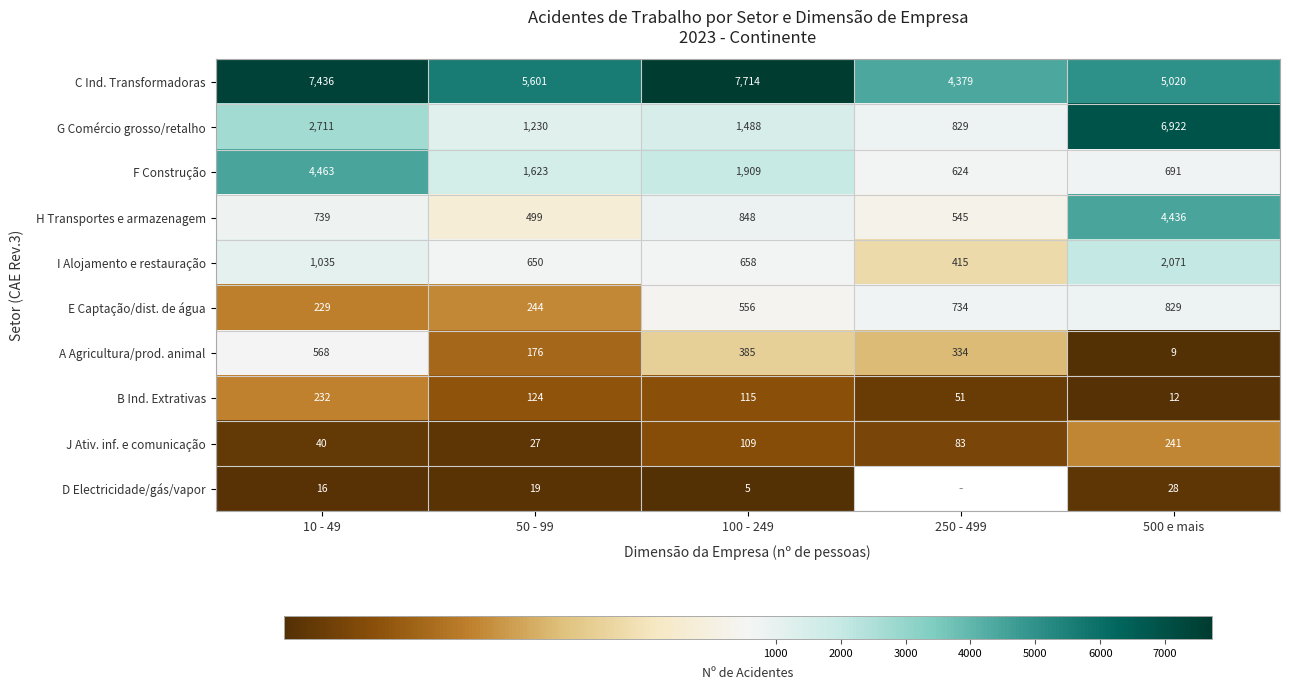

Between 10 - 49 and 100 - 249, which series saw the biggest shift?

F Construção